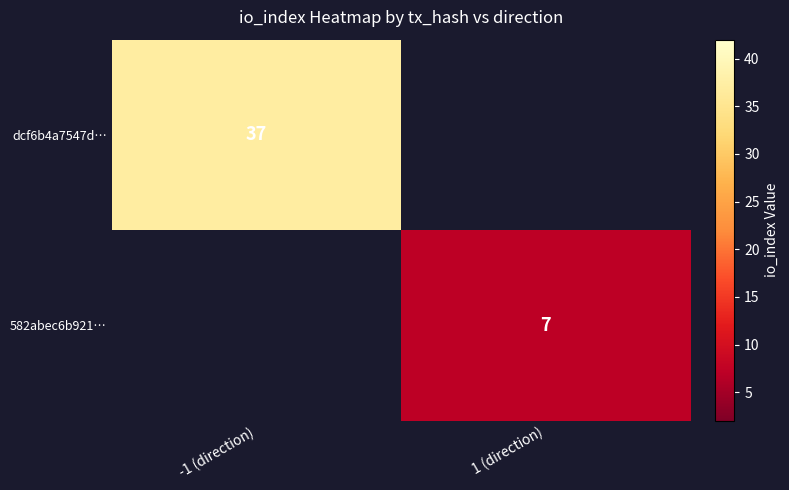

Is it true that 582abec6b921… equals 9 at 1 (direction)?

False